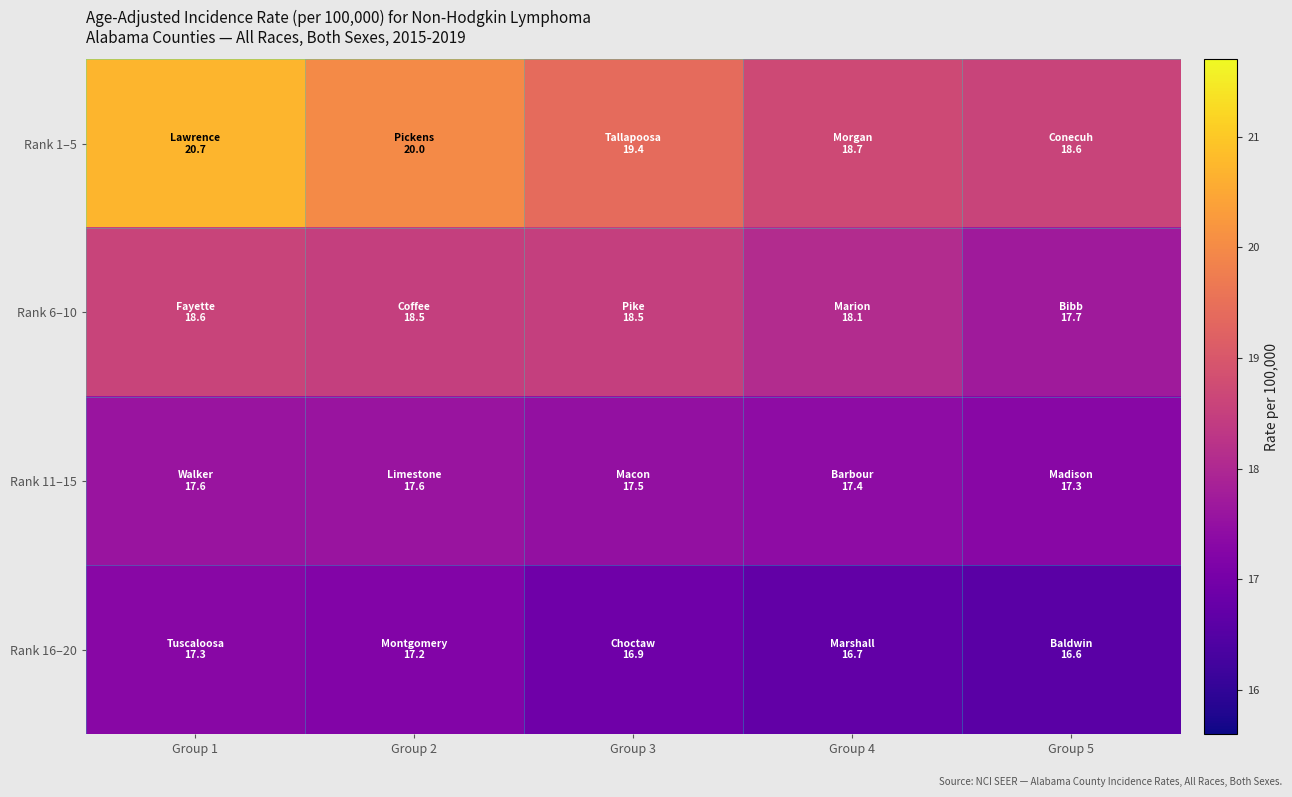

Reading left to right, extract all data points from this chart.

Rank 1–5: Group 1=20.7	Group 2=20.0	Group 3=19.4	Group 4=18.7	Group 5=18.6
Rank 6–10: Group 1=18.6	Group 2=18.5	Group 3=18.5	Group 4=18.1	Group 5=17.7
Rank 11–15: Group 1=17.6	Group 2=17.6	Group 3=17.5	Group 4=17.4	Group 5=17.3
Rank 16–20: Group 1=17.3	Group 2=17.2	Group 3=16.9	Group 4=16.7	Group 5=16.6